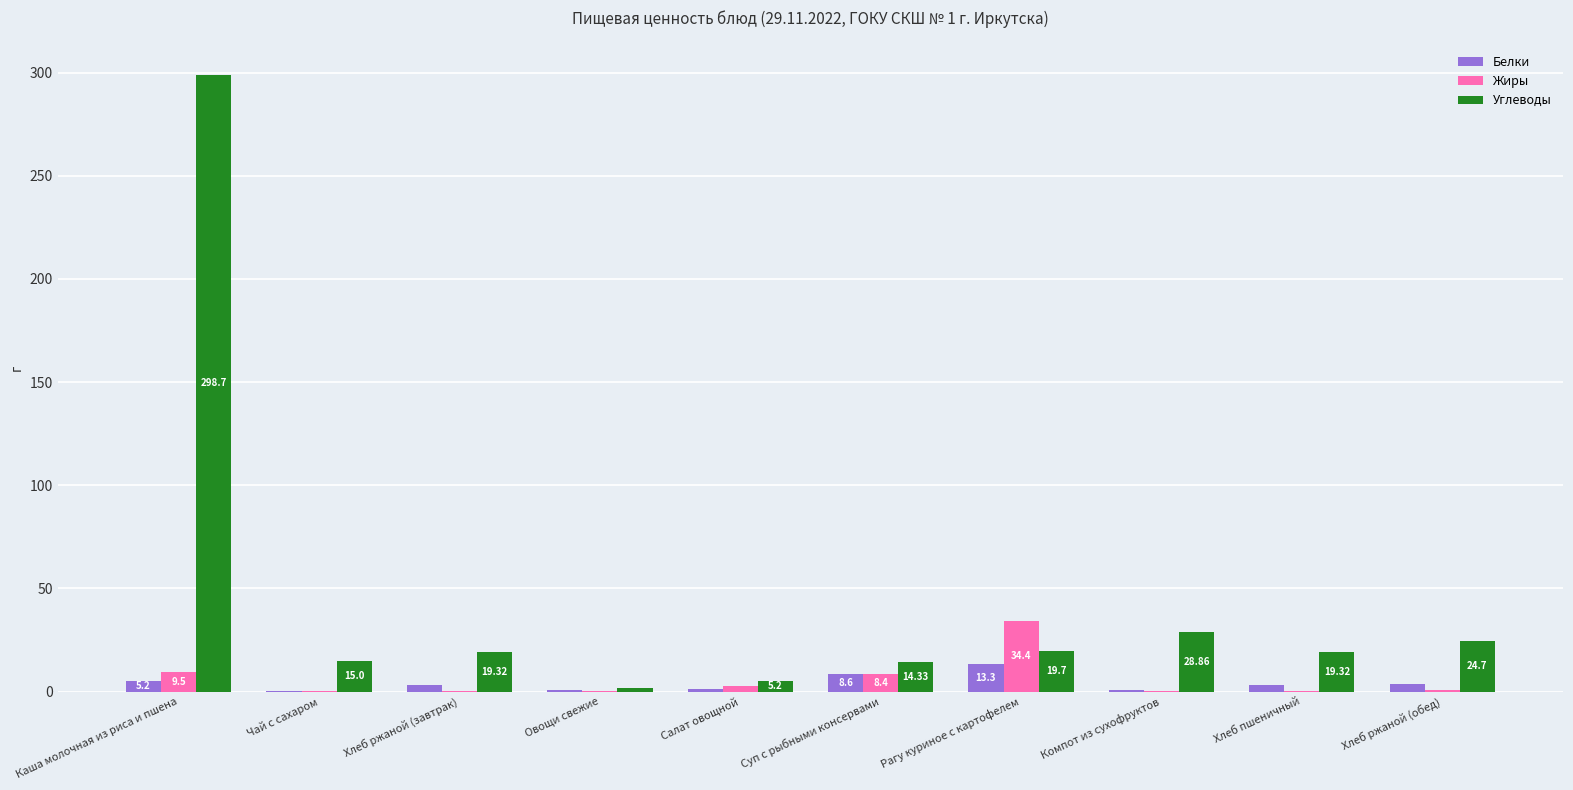

What is the spread (max minus min) of values at Салат овощной?

4.2